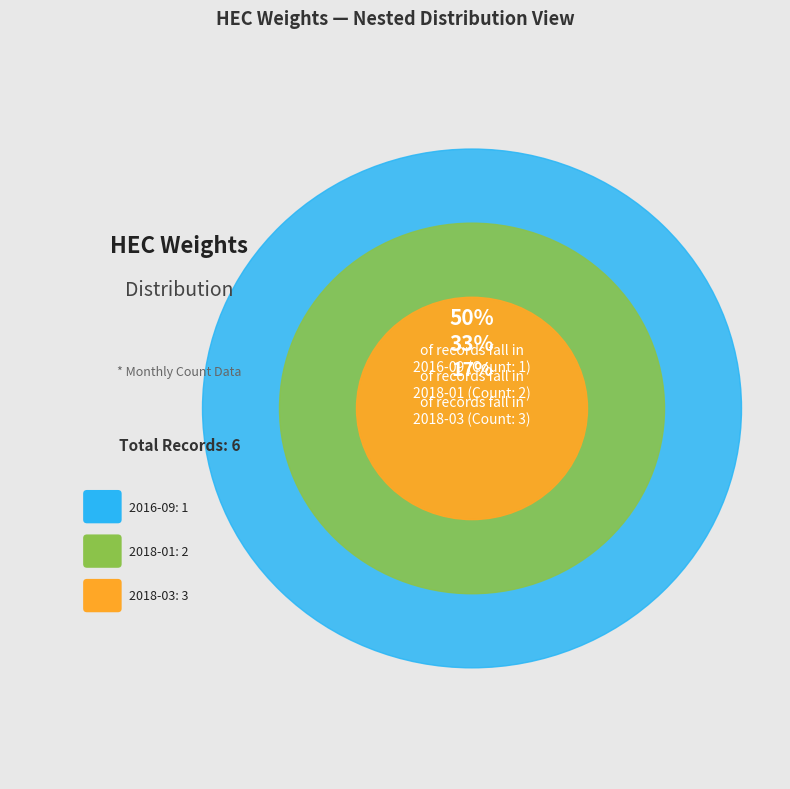

Which category has the smallest portion of the pie?

2016-09